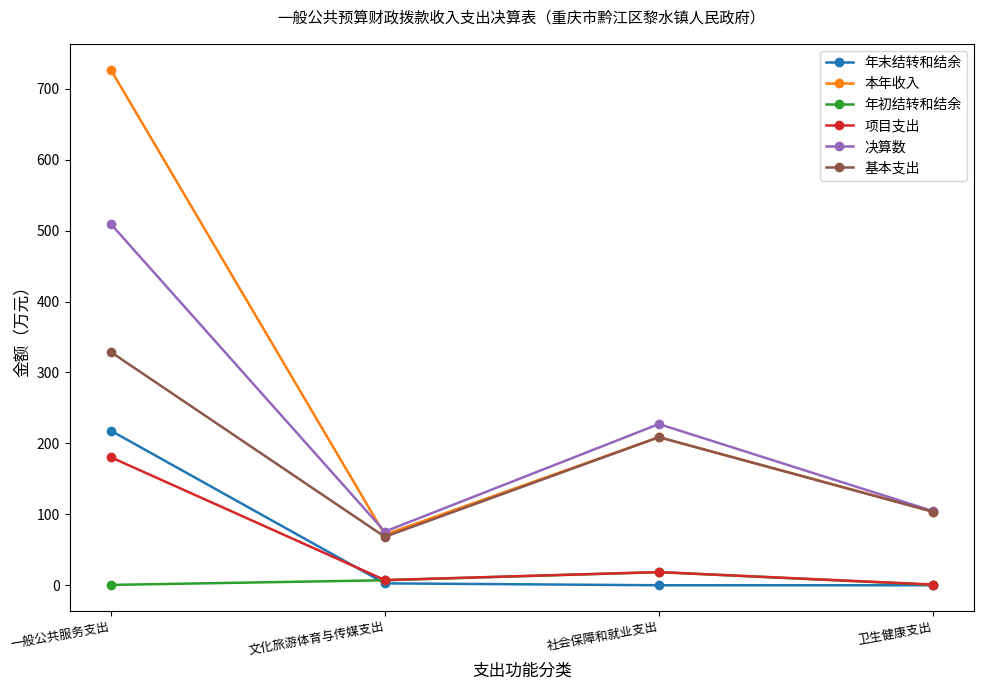

At how many categories does at least one series exceed 687?

1